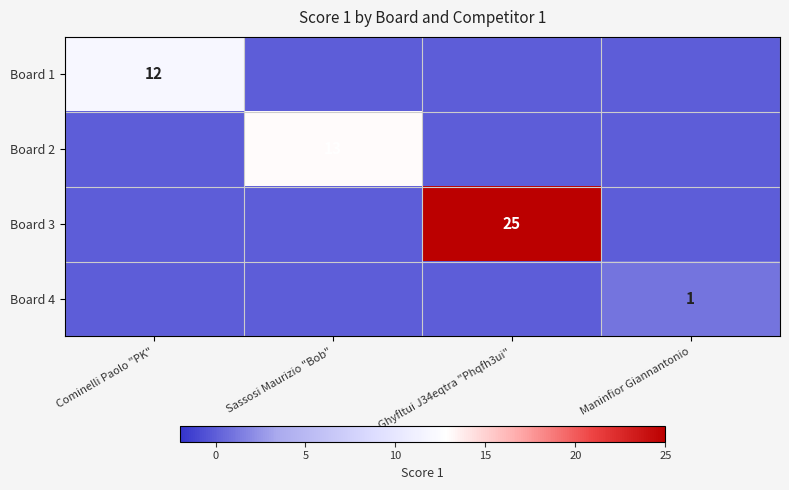

True or false: Board 2 has a value of 3 at Sassosi Maurizio "Bob".

False